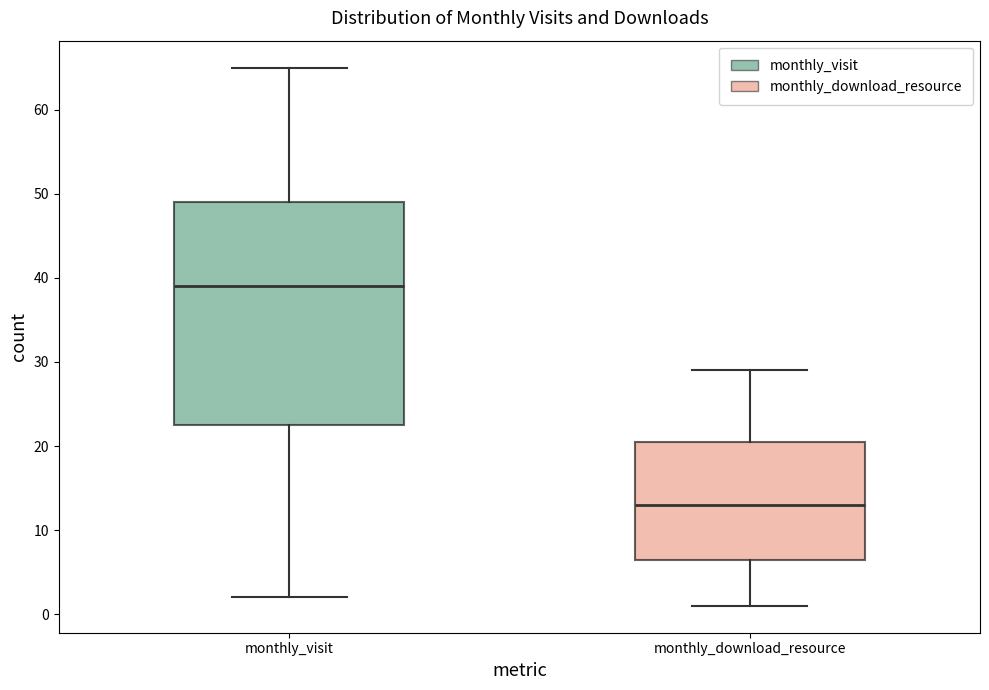

Which box's median line is the highest?

monthly_visit